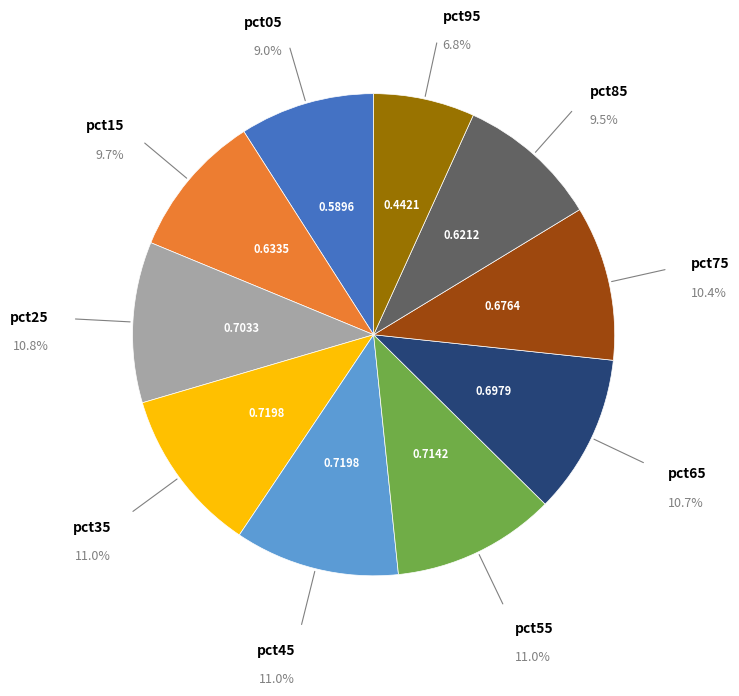

Does any single category account for the majority?

No